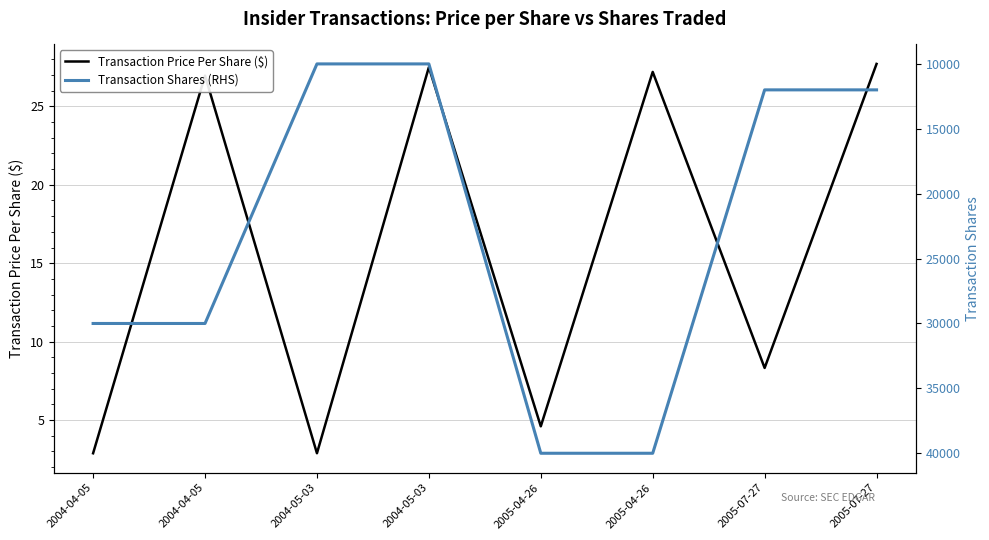

What is the maximum value for Transaction Shares (RHS)?

40000.0